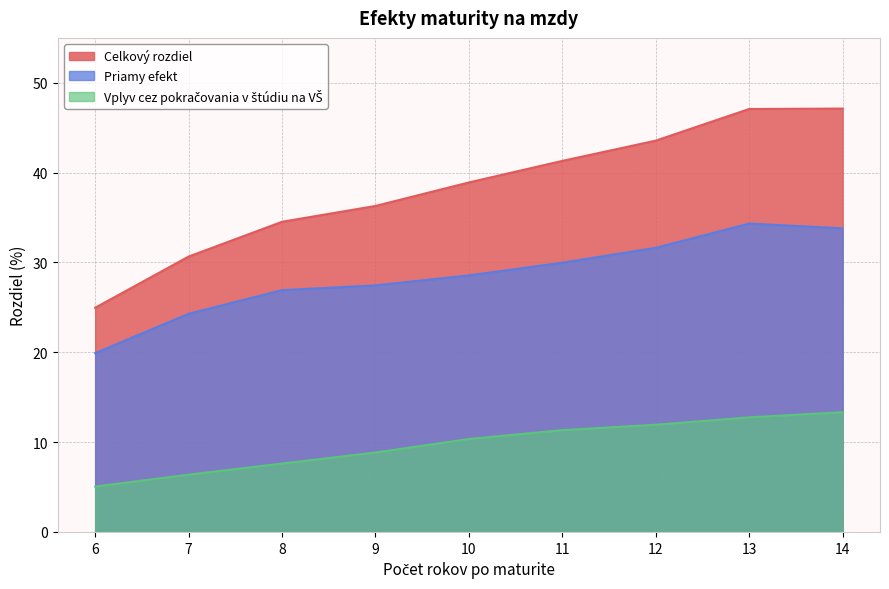

At 10, list the series in order from largest to smallest.

Celkový rozdiel, Priamy efekt, Vplyv cez pokračovania v štúdiu na VŠ